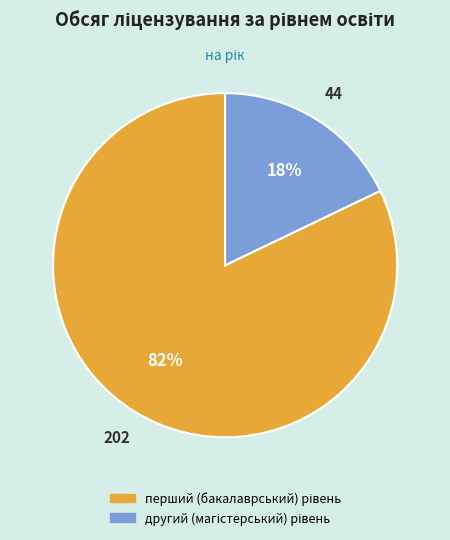

To the nearest percent, what is the difference between the largest and smallest slice percentages?

64%